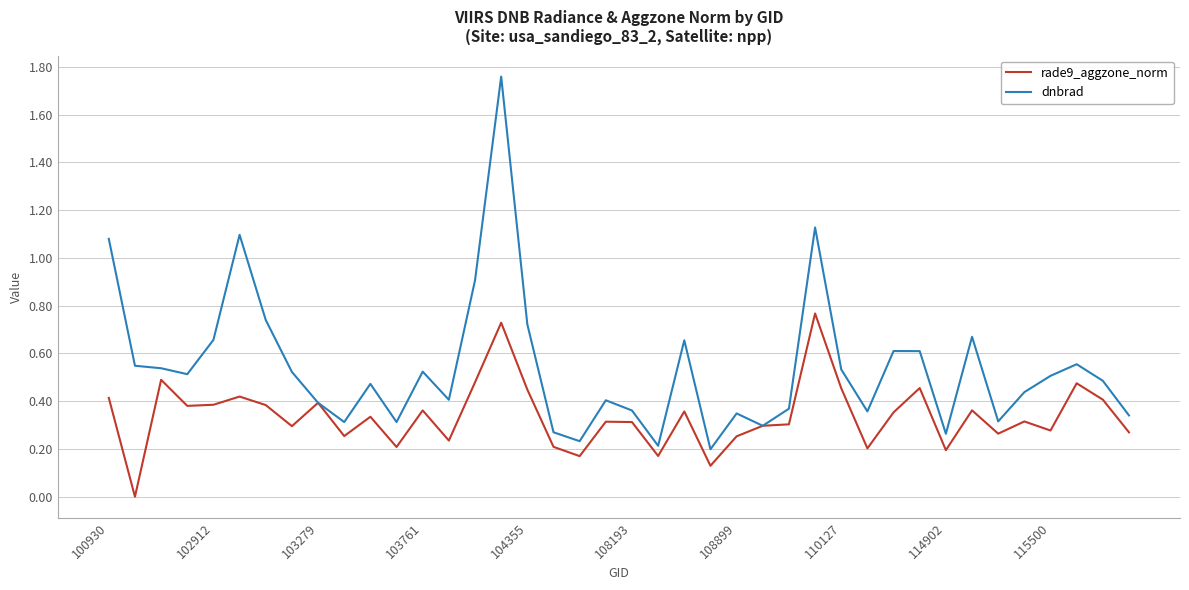

Which series has the widest spread of values?

dnbrad